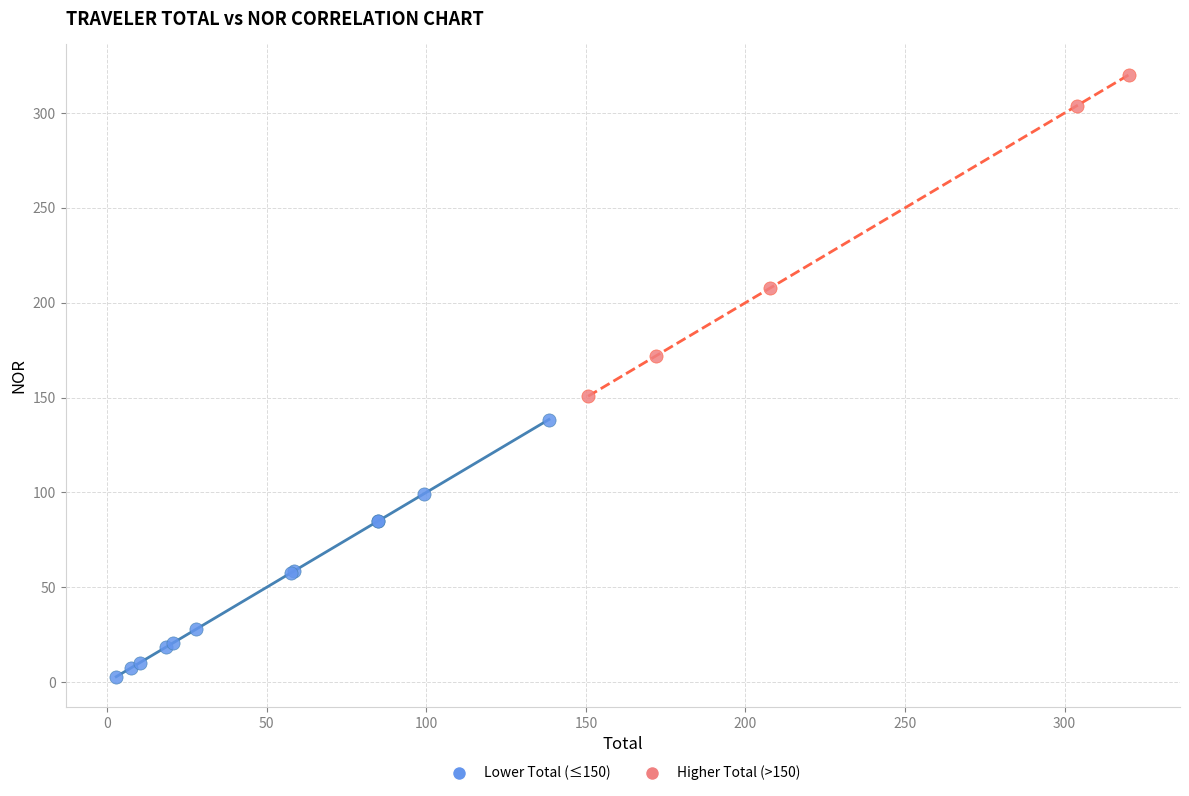

Which series reaches the minimum Y coordinate?

Lower Total (≤150)